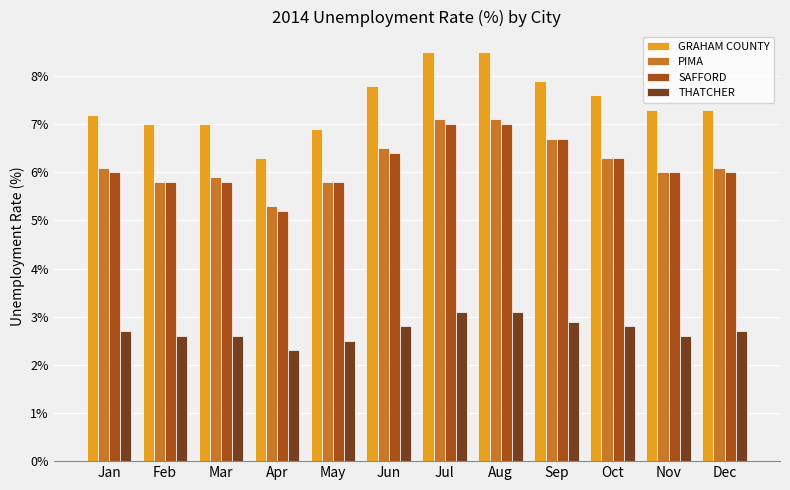

Which series changed the most between May and Jul?

GRAHAM COUNTY